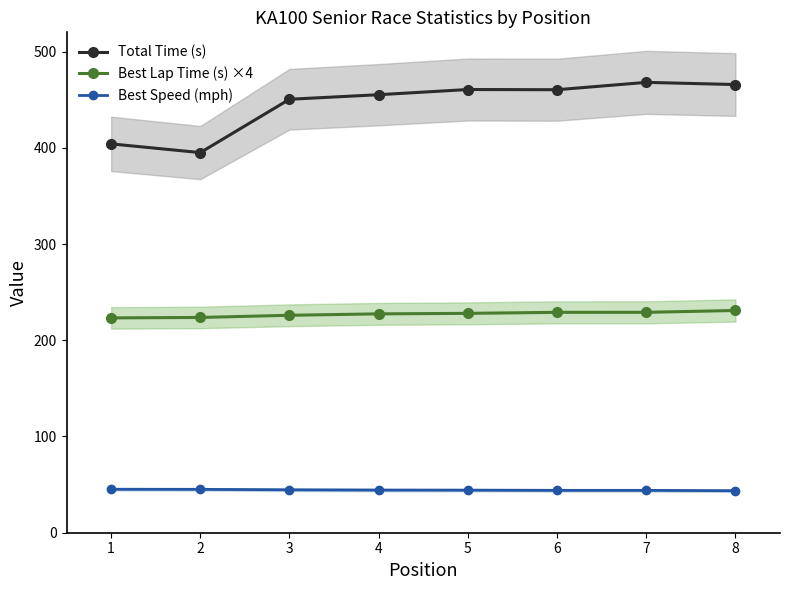

Rank the categories by Total Time (s) value from lowest to highest.

2, 1, 3, 4, 6, 5, 8, 7